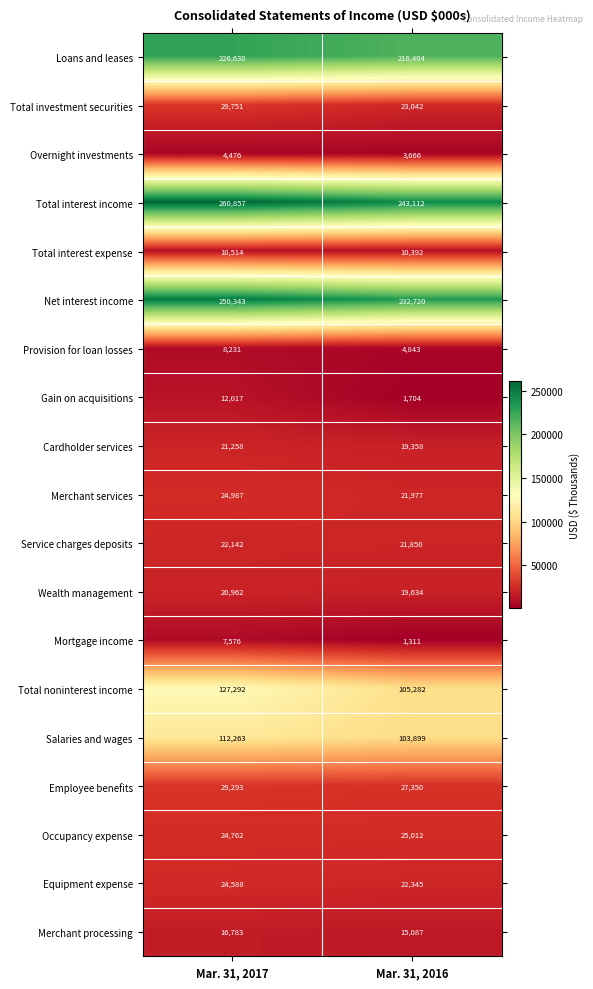

Which series changed the most between Mar. 31, 2017 and Mar. 31, 2016?

Total noninterest income